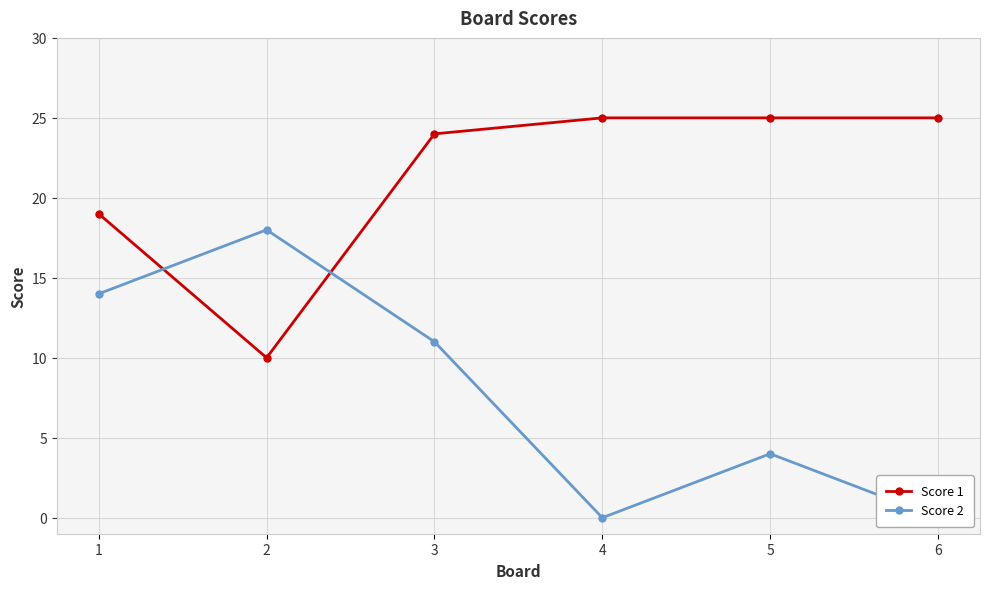

Rank the series at 2 from highest to lowest value.

Score 2, Score 1